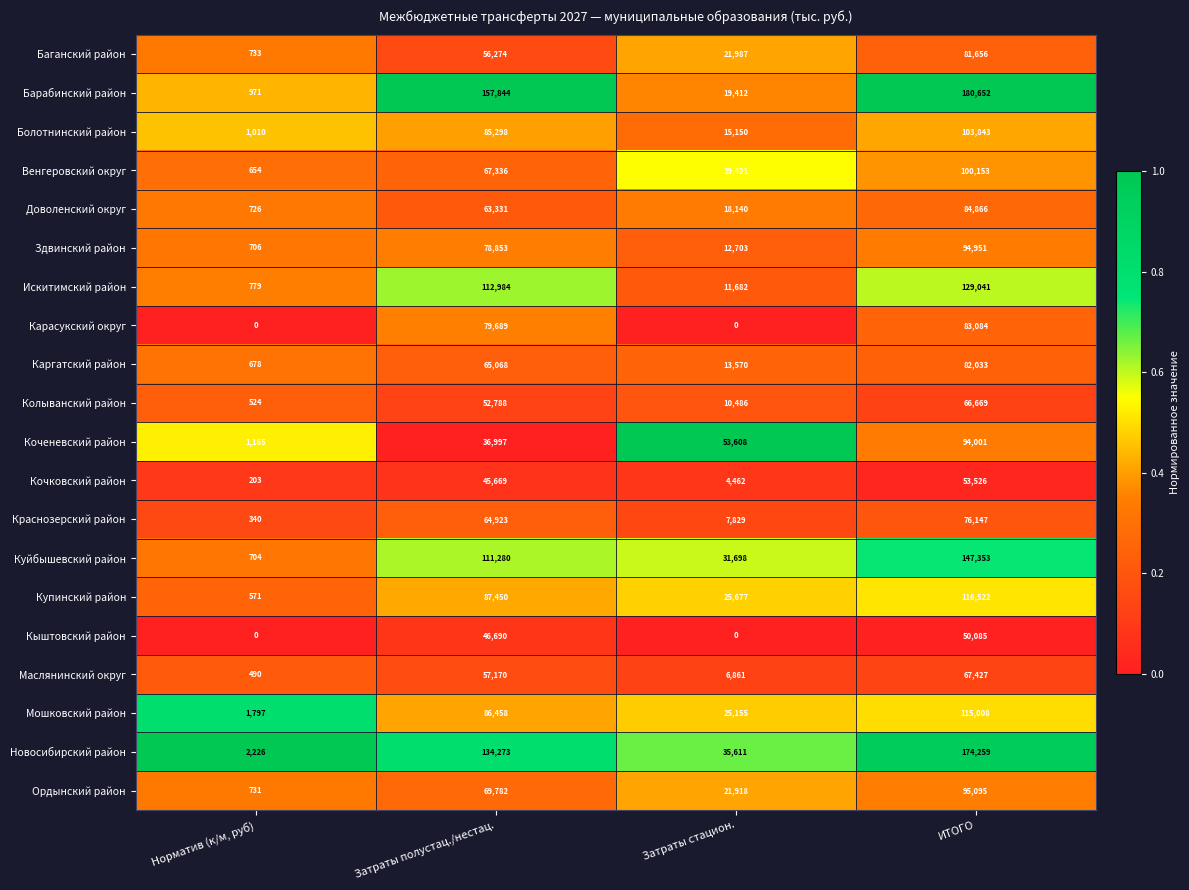

What is the difference between the maximum and minimum values in the Барабинский район series?

179681